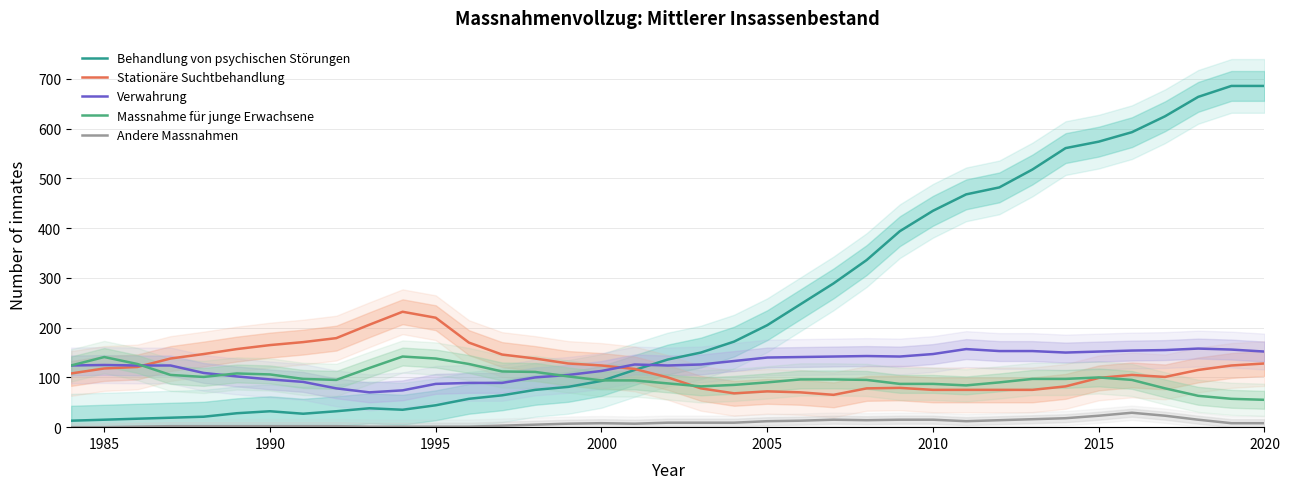

Does the chart display data point markers on the line(s)?

No